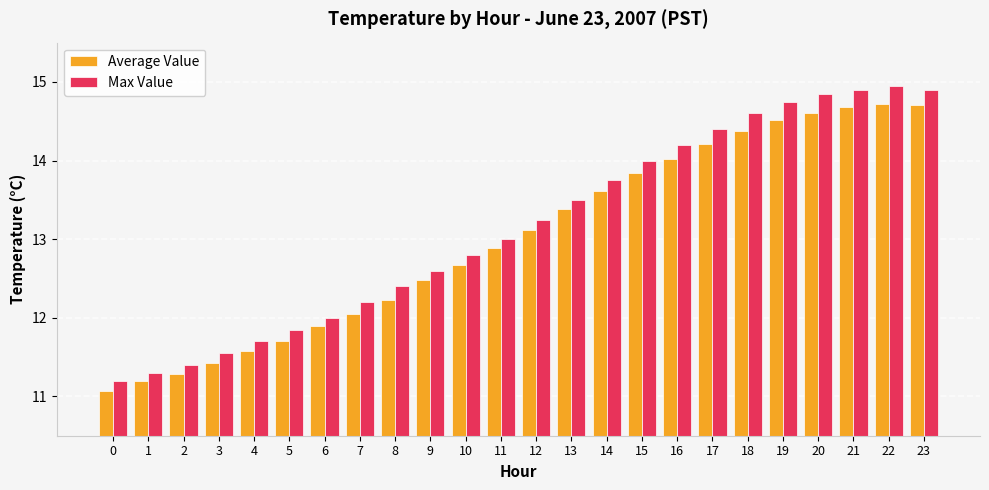

Is it true that Average Value equals 13.4 at 13?

True